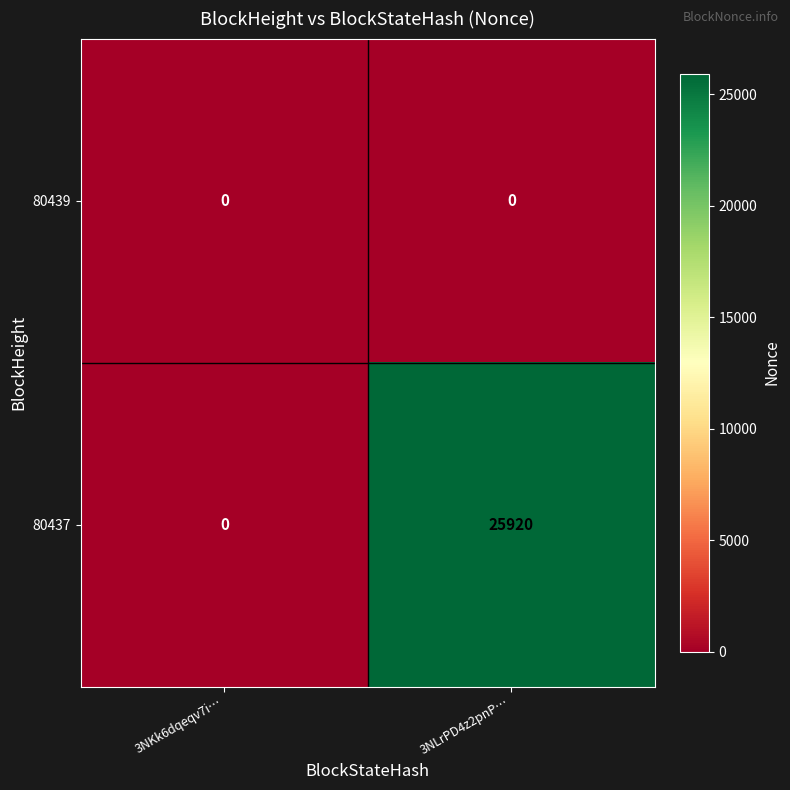

Which series has the largest total across all categories?

80437